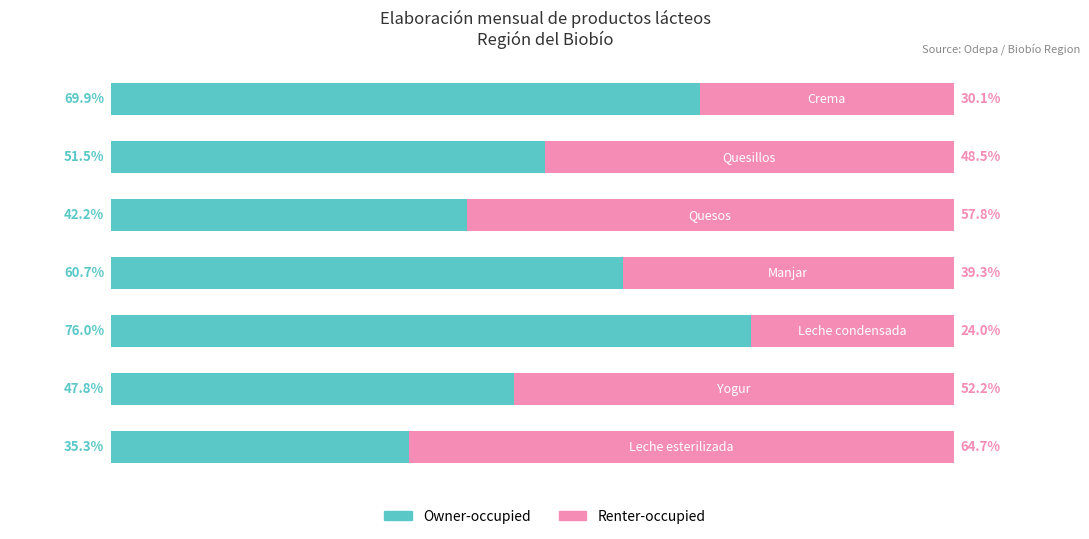

What are all the series names shown in the legend?

Owner-occupied, Renter-occupied